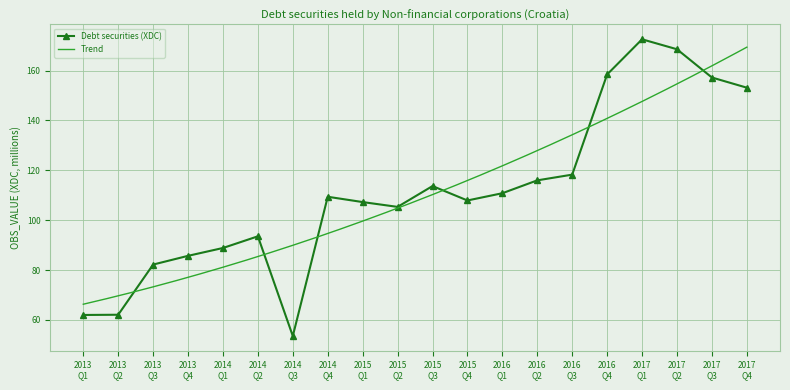

What is the difference between the second highest and second lowest values?

106.6